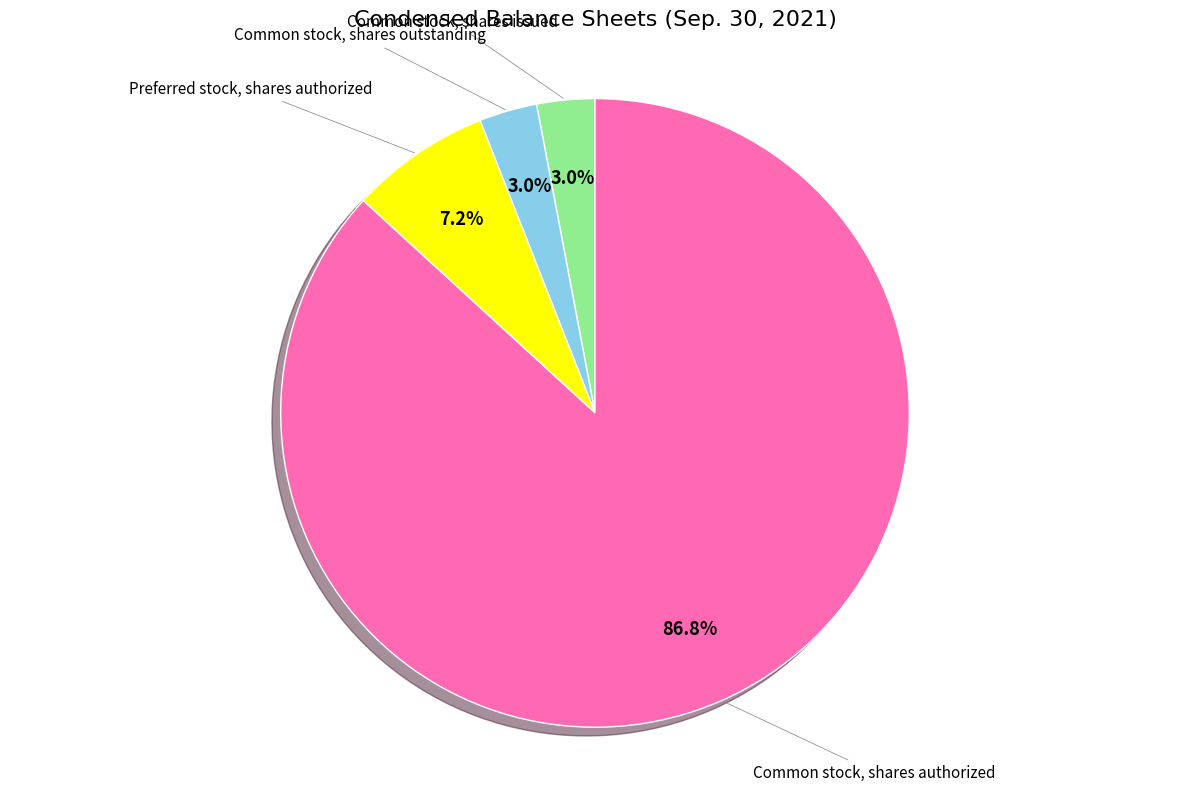

What percentage is the Common stock, shares authorized slice, to the nearest percent?

87%